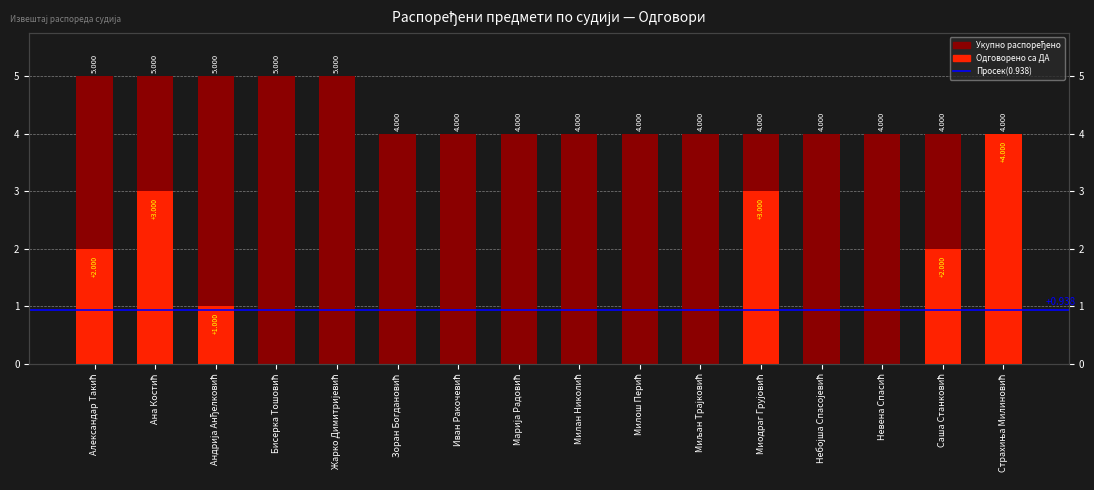

What is the average value?

1